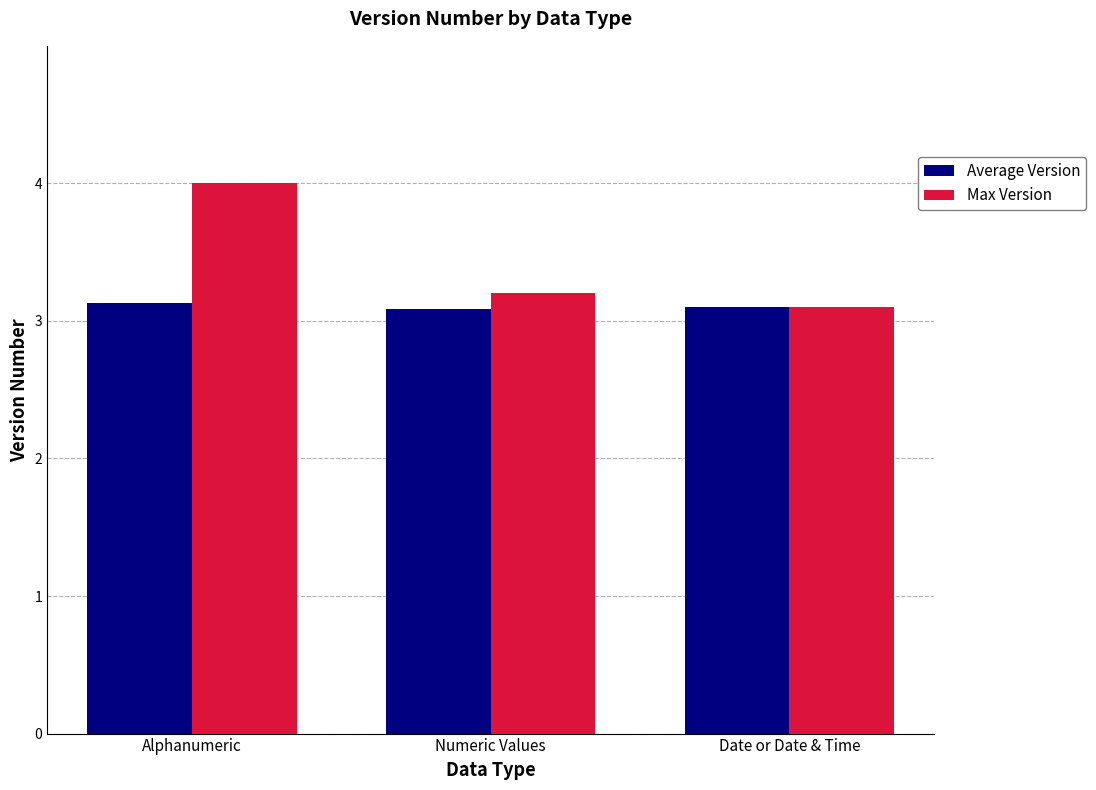

What is the greatest value displayed?

4.0